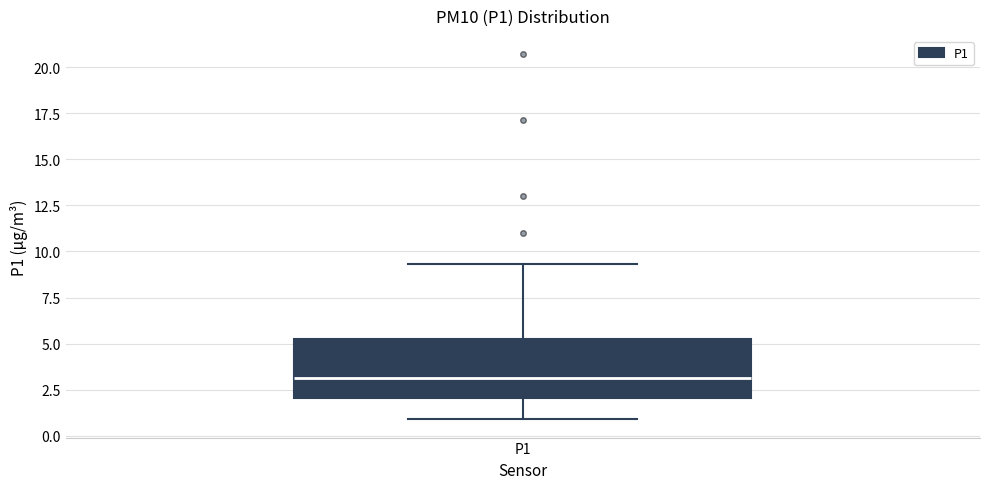

Read this box plot against the y-axis: the position of the median line, the range covered by the box, and the ends of both whiskers. The values are not printed on the chart, so give them approximately, as read against the axis.

median 3.0, box 2.0 to 5.0, whiskers 1.0 to 9.5